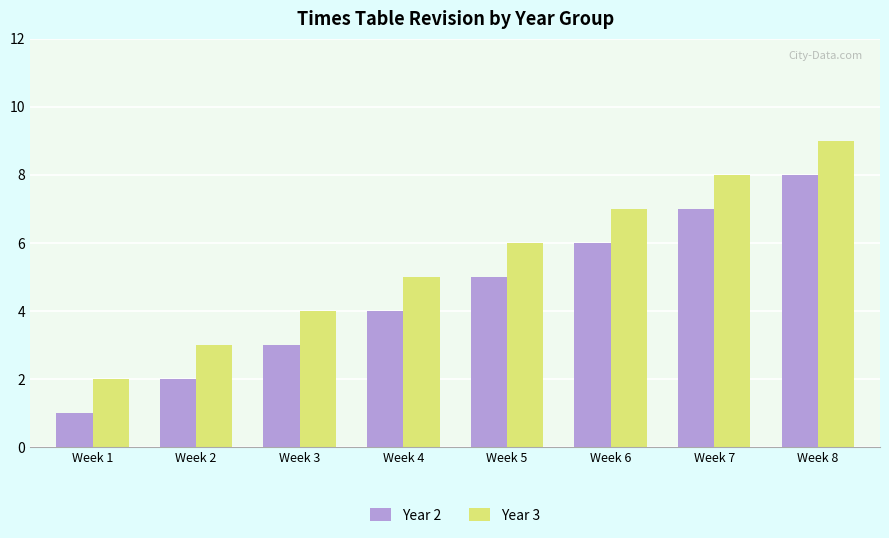

The Year 3 series shows 3 at Week 5. True or false?

False